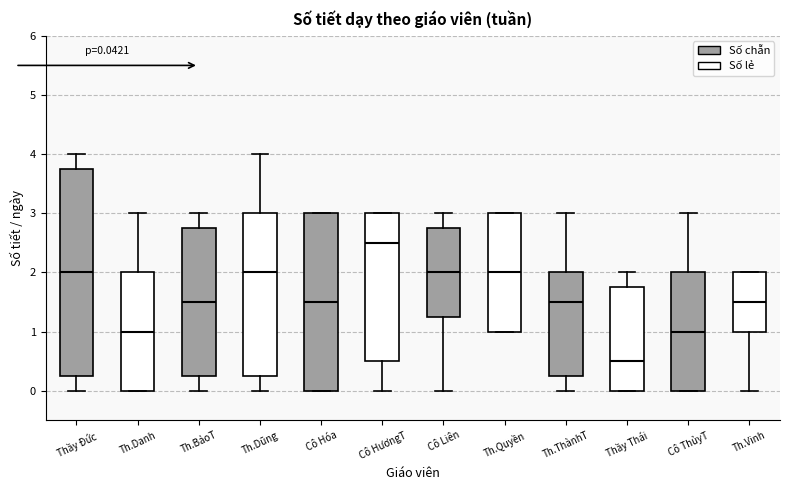

Comparing the boxes themselves (not the whiskers), which one is the tallest?

Thầy Đức